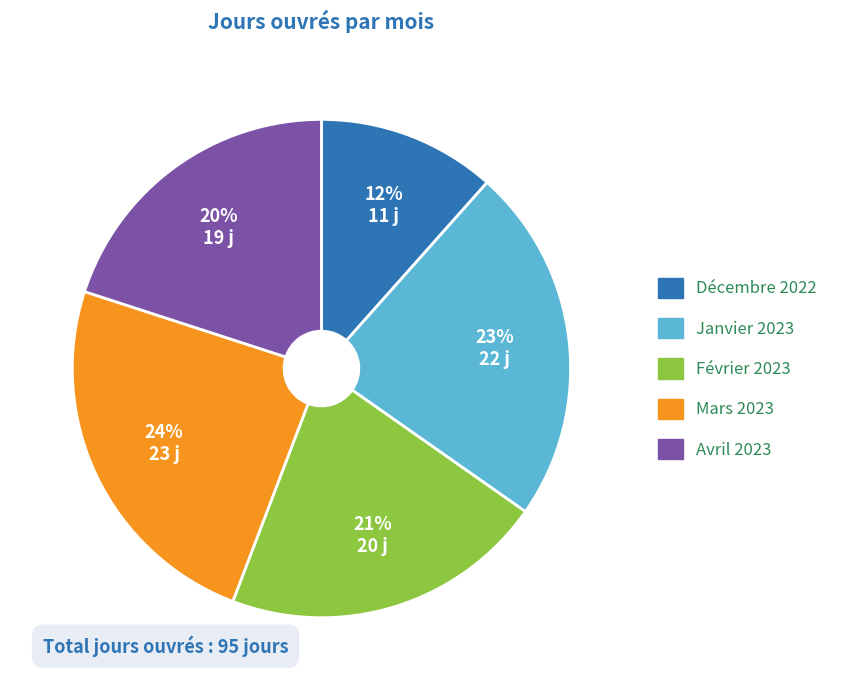

Does Mars 2023 represent more than half of the total?

No